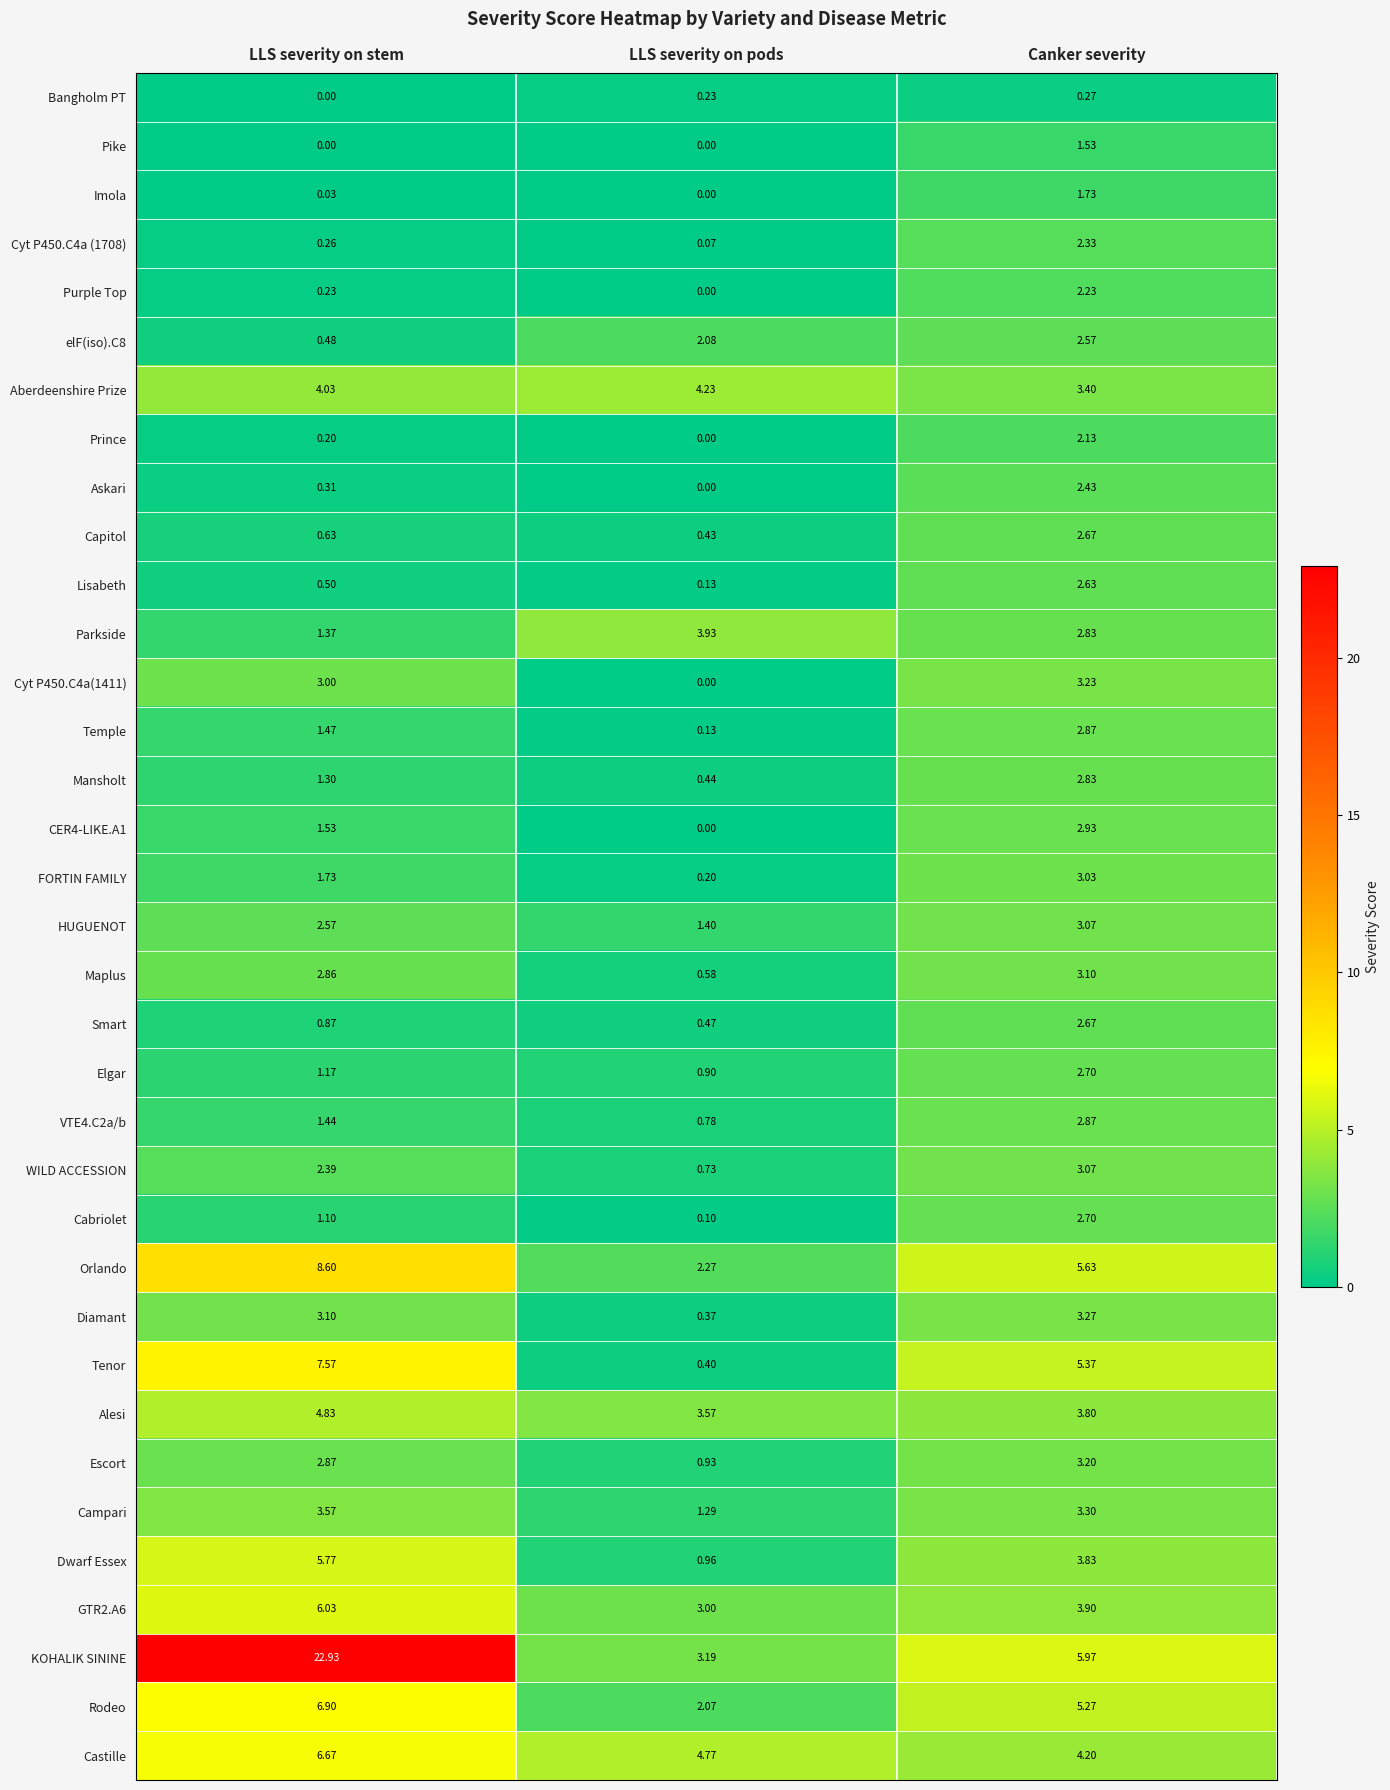

How many categories are shown in the chart?

3